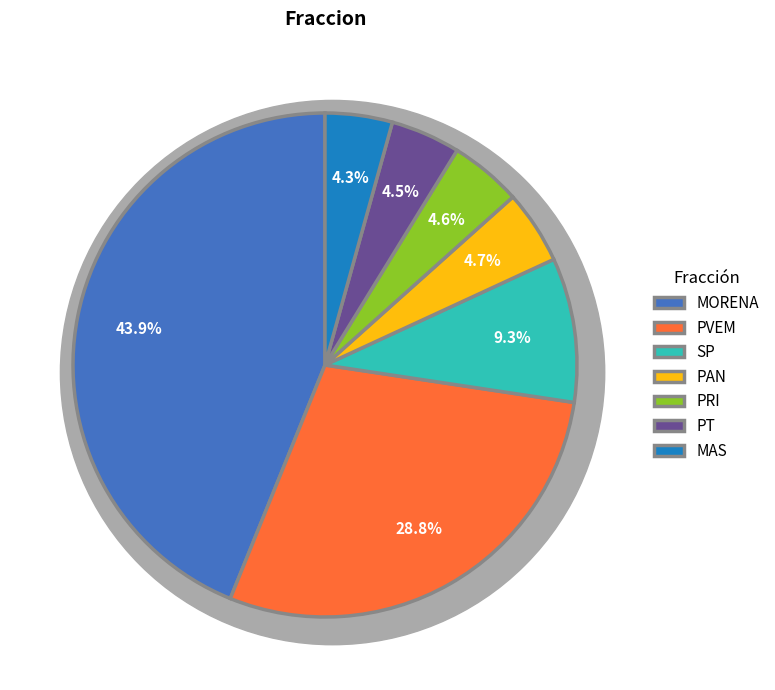

Rank the categories by value from lowest to highest.

MAS, PT, PRI, PAN, SP, PVEM, MORENA